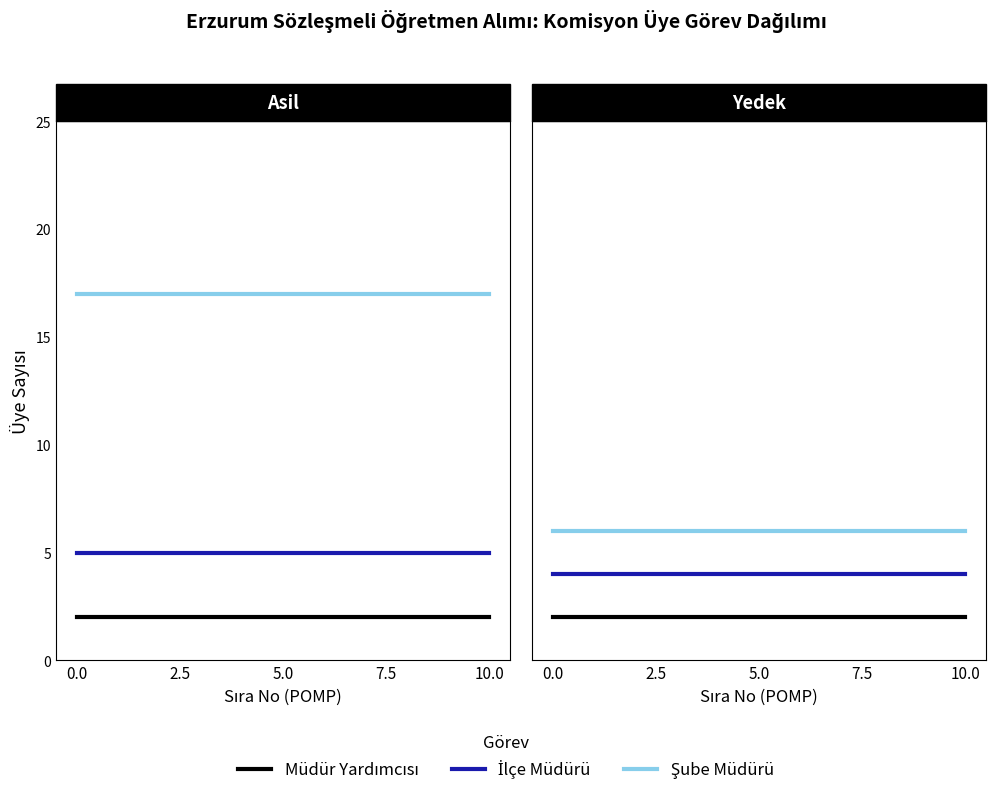

The value of Müdür Yardımcısı at 0.0 is 1. True or false?

False